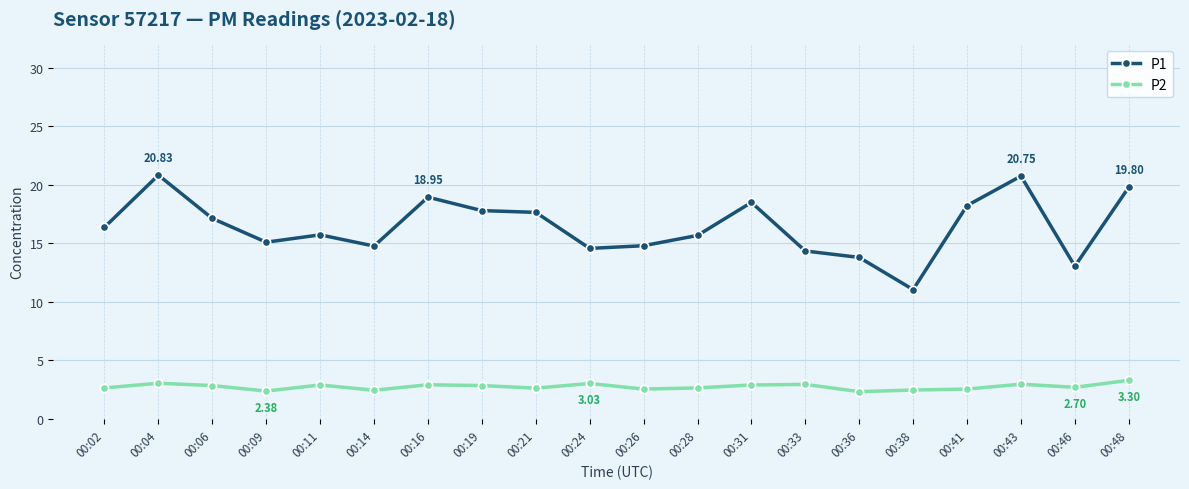

What is the sum of all P1 values?

328.9